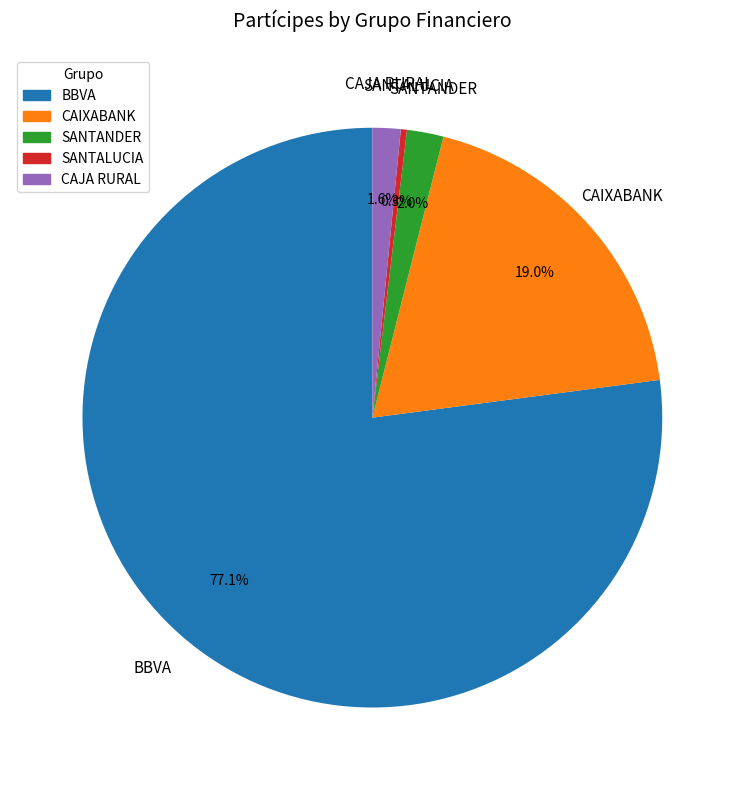

Count the number of slices in the pie.

5